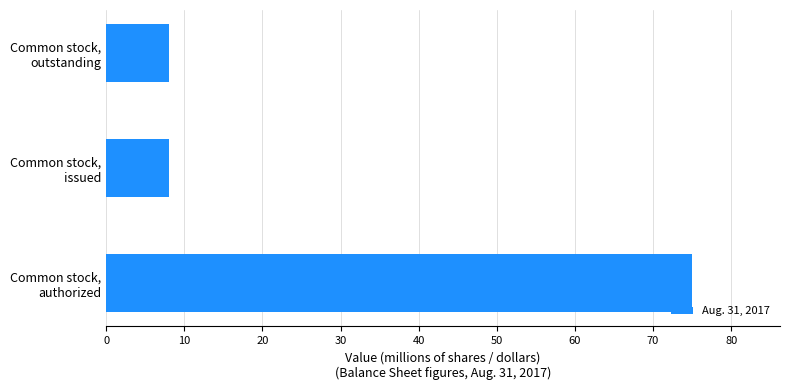

What is the average value?

30.4